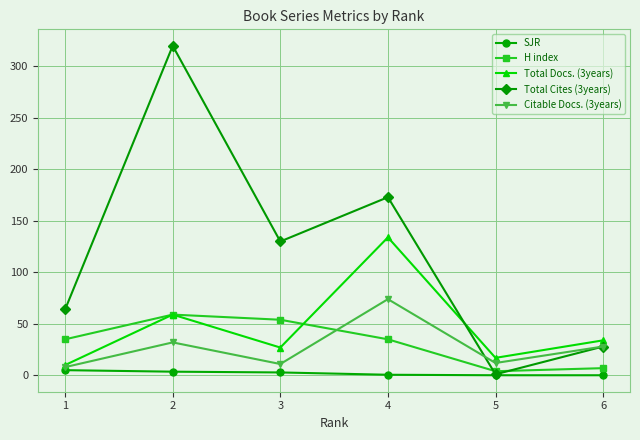

At which label is Total Docs. (3years) closest to 72?

2